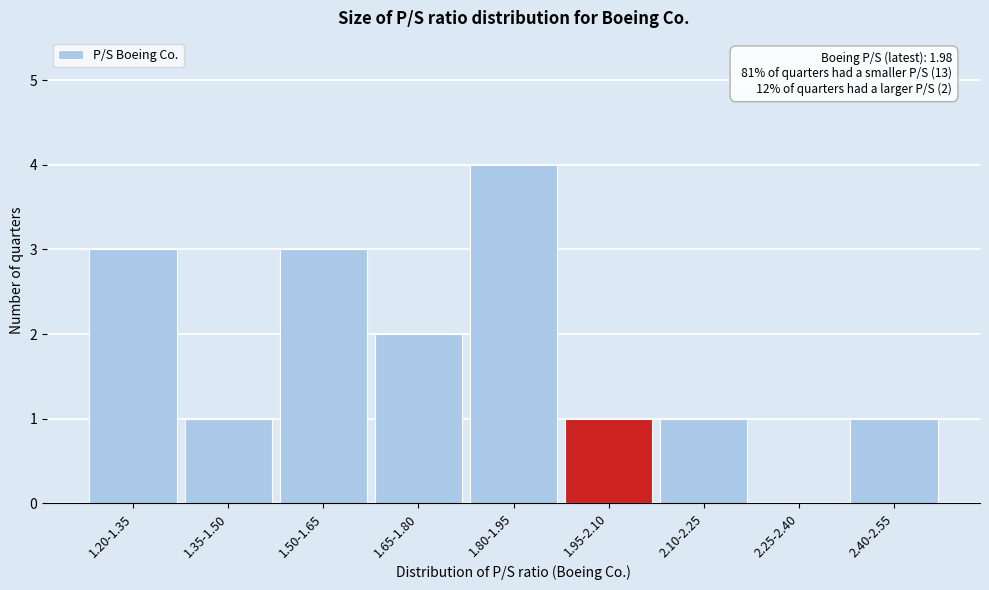

Reading right to left, what are all the values shown in this chart?

2.40-2.55=1	2.25-2.40=0	2.10-2.25=1	1.95-2.10=1	1.80-1.95=4	1.65-1.80=2	1.50-1.65=3	1.35-1.50=1	1.20-1.35=3